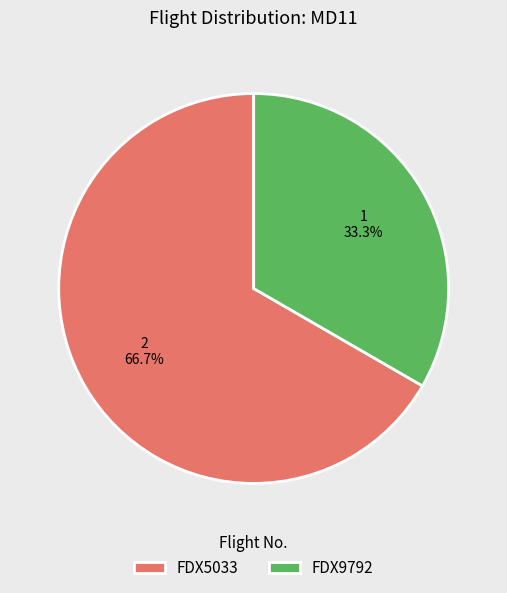

What is the ratio of the value at FDX9792 to the value at FDX5033?

0.5